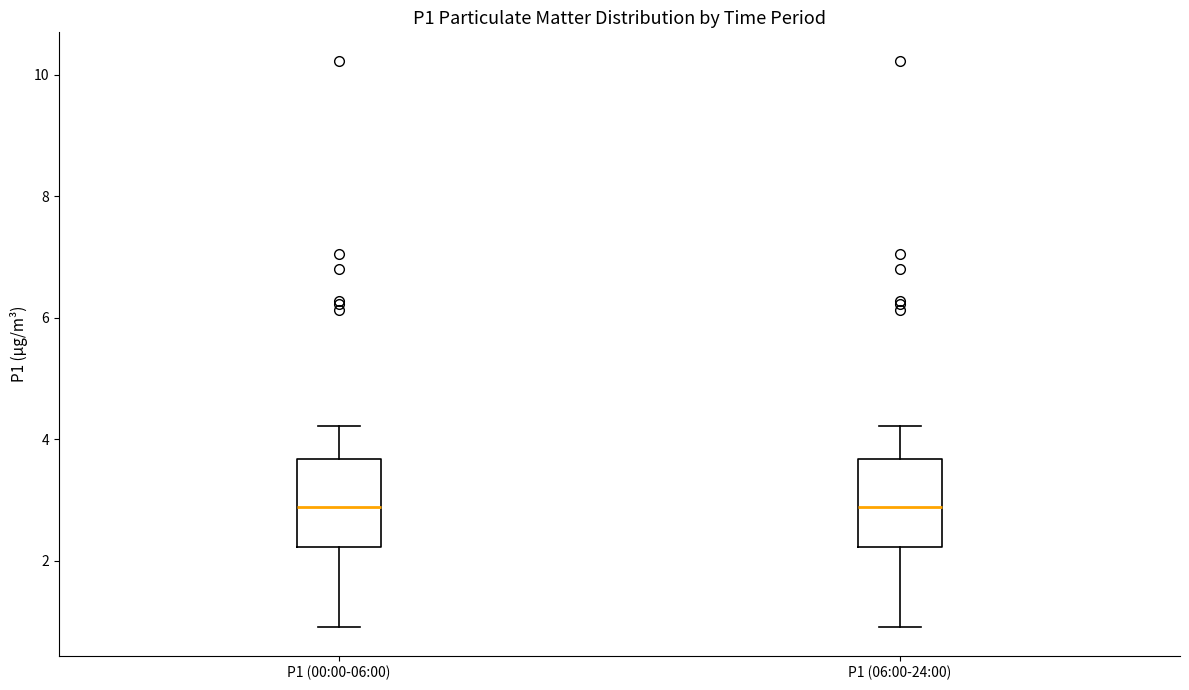

Reading left to right, read every box against the y-axis: the position of its median line, the range the box covers, and the ends of its whiskers. The values are not printed on the chart, so give them approximately, as read against the axis.

P1 (00:00-06:00): median 2.8, box 2.2 to 3.6, whiskers 1.0 to 4.2
P1 (06:00-24:00): median 2.8, box 2.2 to 3.6, whiskers 1.0 to 4.2